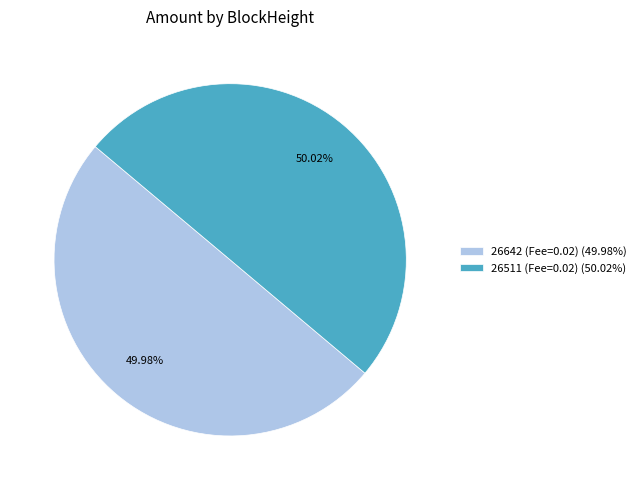

Approximately how many times larger is the value at 26642 (Fee=0.02) (49.98%) compared to 26511 (Fee=0.02) (50.02%)?

1.0